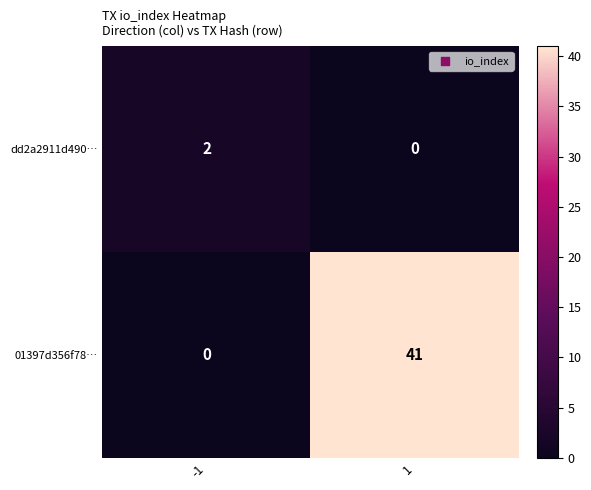

What is the sum of the 01397d356f78… values at 1 and -1?

41